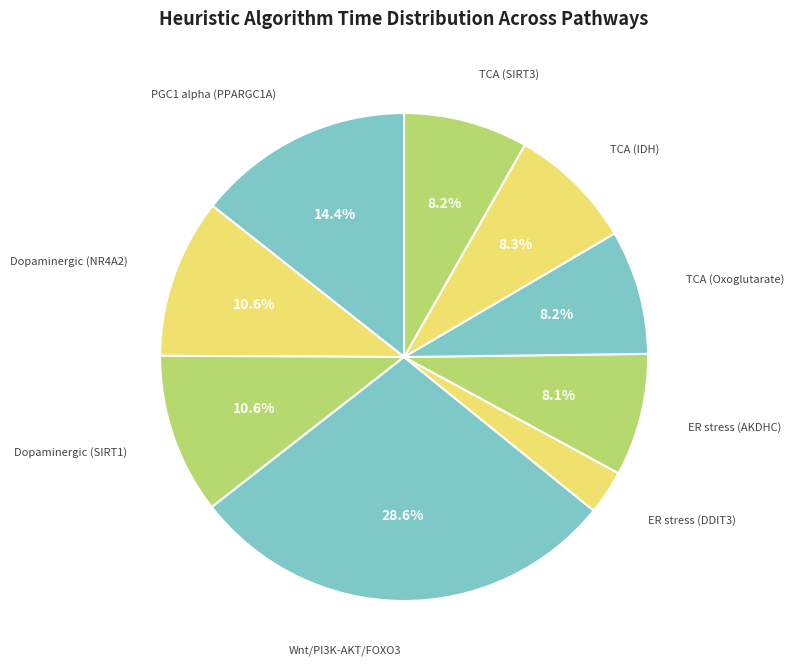

How many segments does this pie chart have?

9